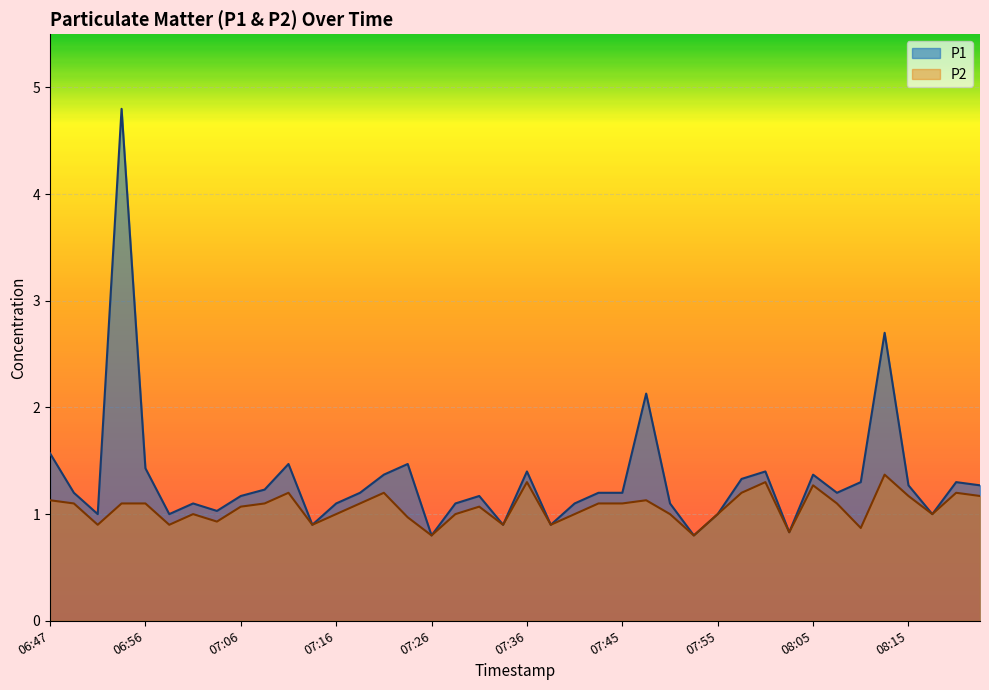

What is the lowest value of the P2 series?

0.8